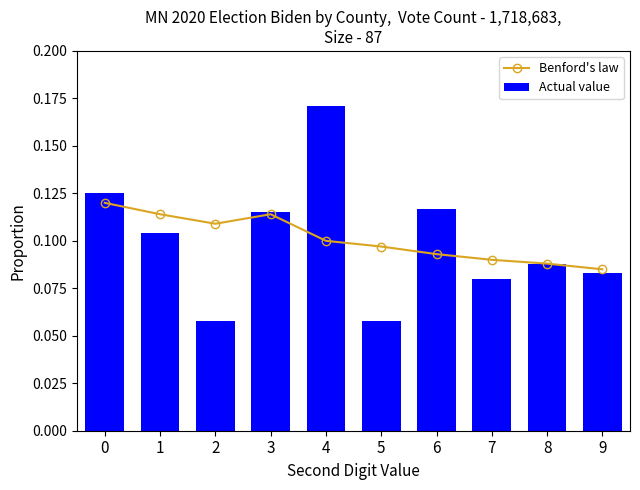

Reading left to right, transcribe all the data shown in this chart.

Benford's law: 0=0.1	1=0.1	2=0.1	3=0.1	4=0.1	5=0.1	6=0.1	7=0.1	8=0.1	9=0.1
Actual value: 0=0.1	1=0.1	2=0.1	3=0.1	4=0.2	5=0.1	6=0.1	7=0.1	8=0.1	9=0.1